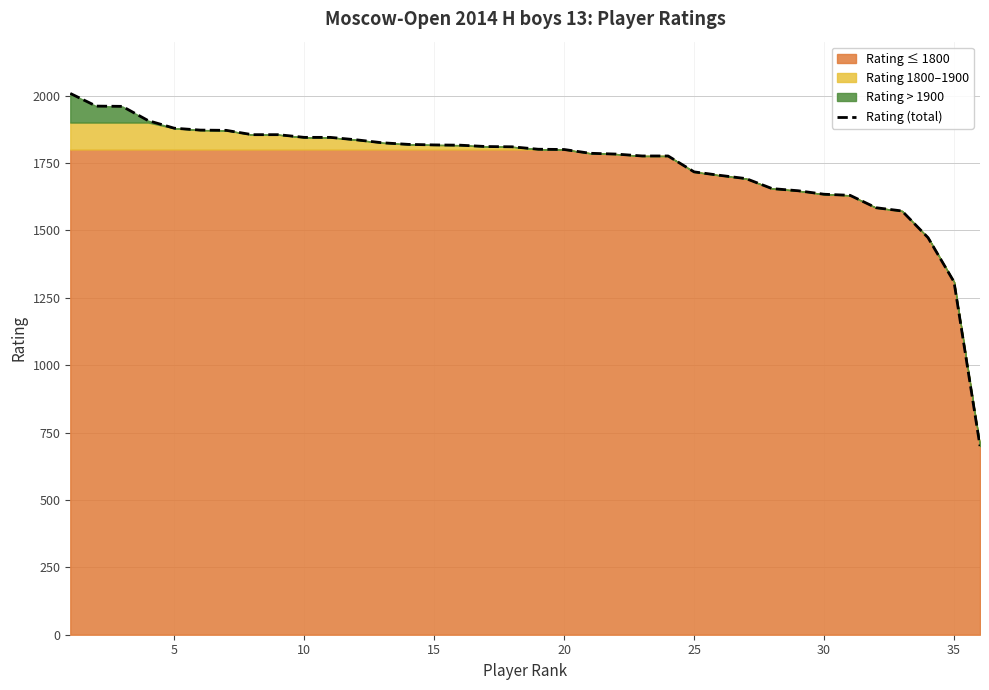

The value of Rating (total) at 15 is 2597. True or false?

False